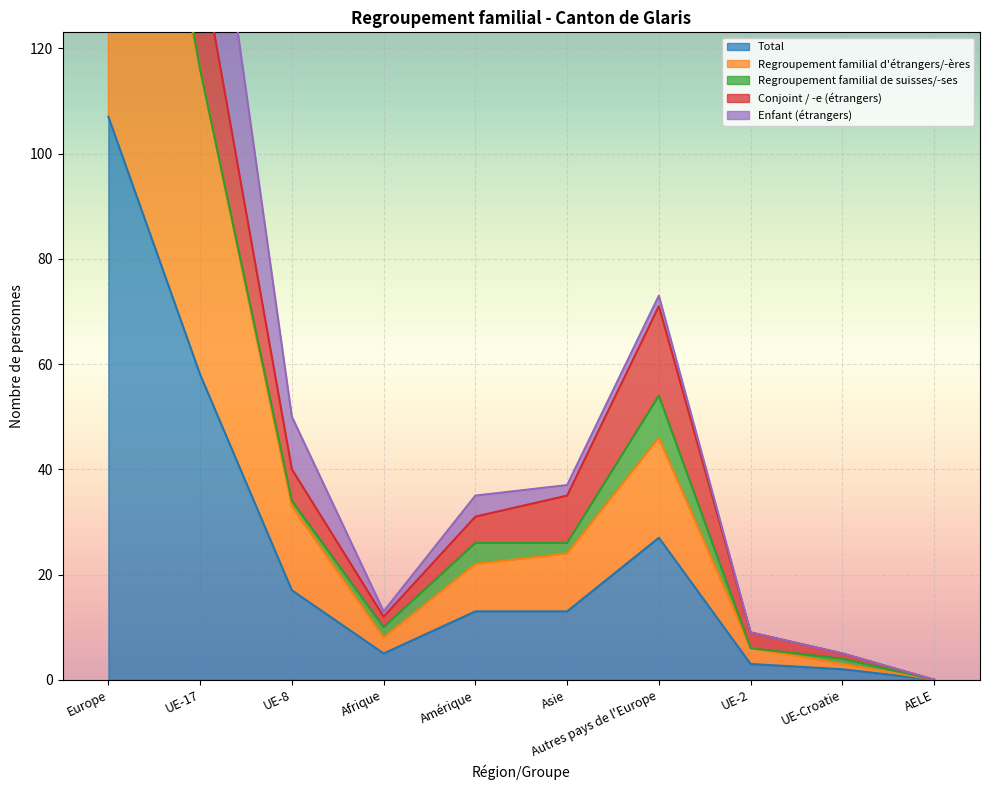

What is the maximum value for Conjoint / -e (étrangers)?

263